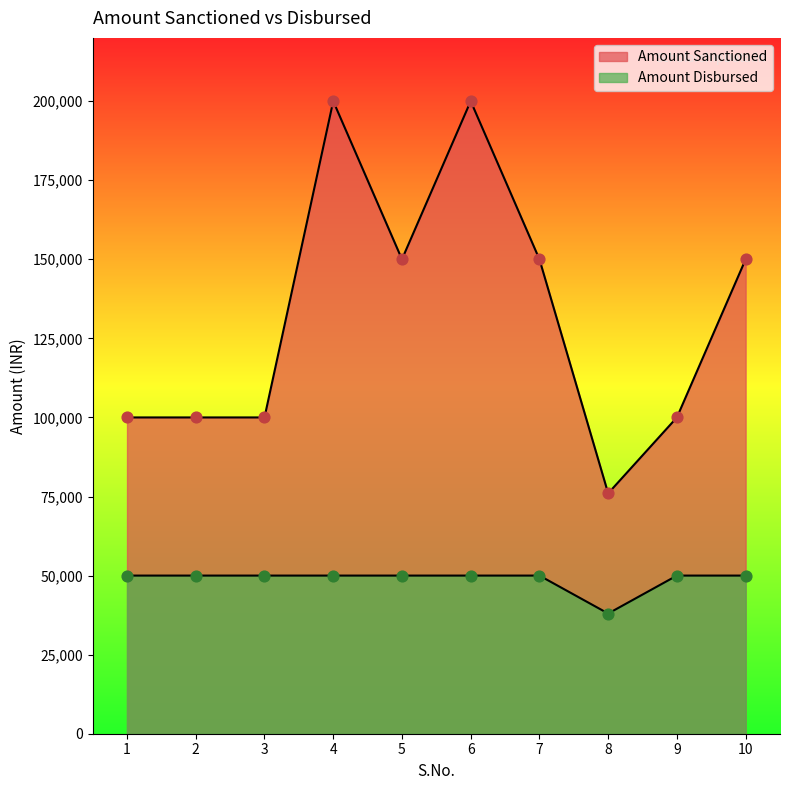

Which series contains the highest Y value?

Amount Sanctioned